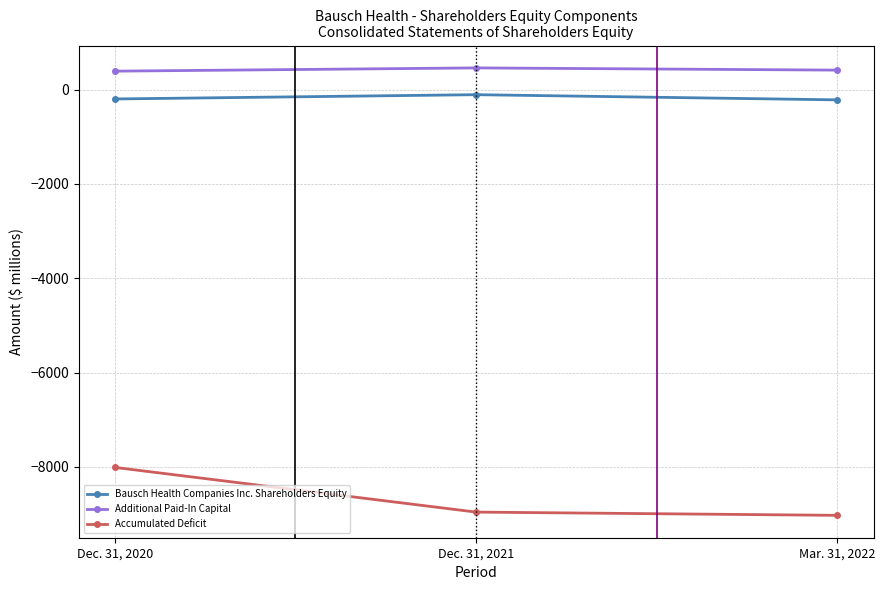

The Accumulated Deficit series shows -14150 at Dec. 31, 2021. True or false?

False